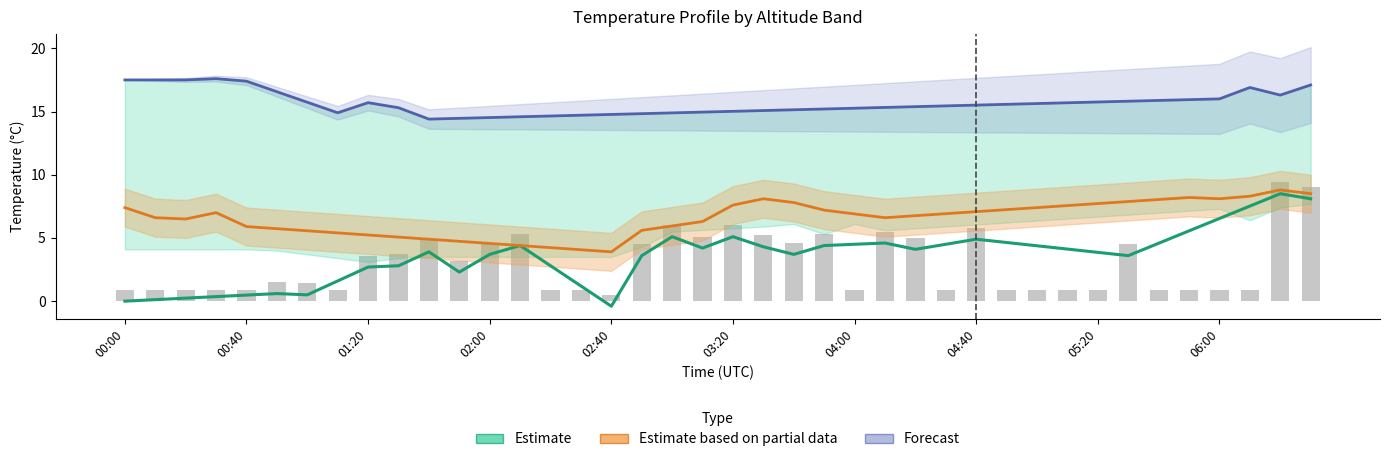

Rank the categories by Estimate value from highest to lowest.

38, 39, 37, 36, 35, 18, 20, 28, 29, 25, 34, 24, 27, 13, 23, 30, 21, 19, 31, 26, 10, 32, 12, 22, 17, 33, 06:00, 14, 05:20, 11, 04:40, 15, 03:20, 04:00, 02:40, 02:00, 01:20, 00:40, 00:00, 16